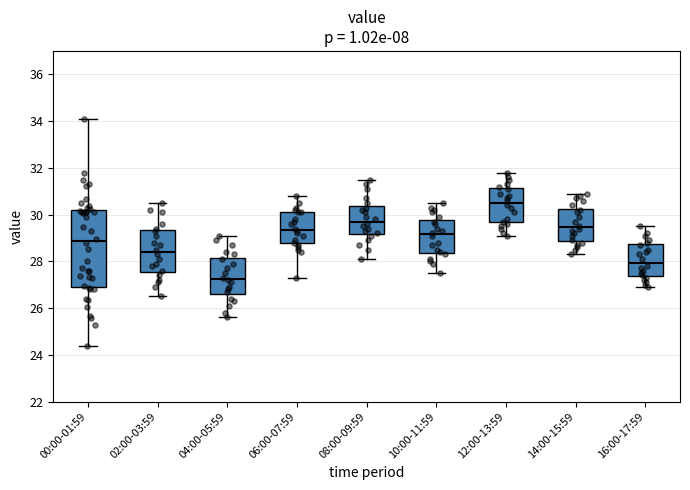

Which box's median line is the highest?

12:00-13:59